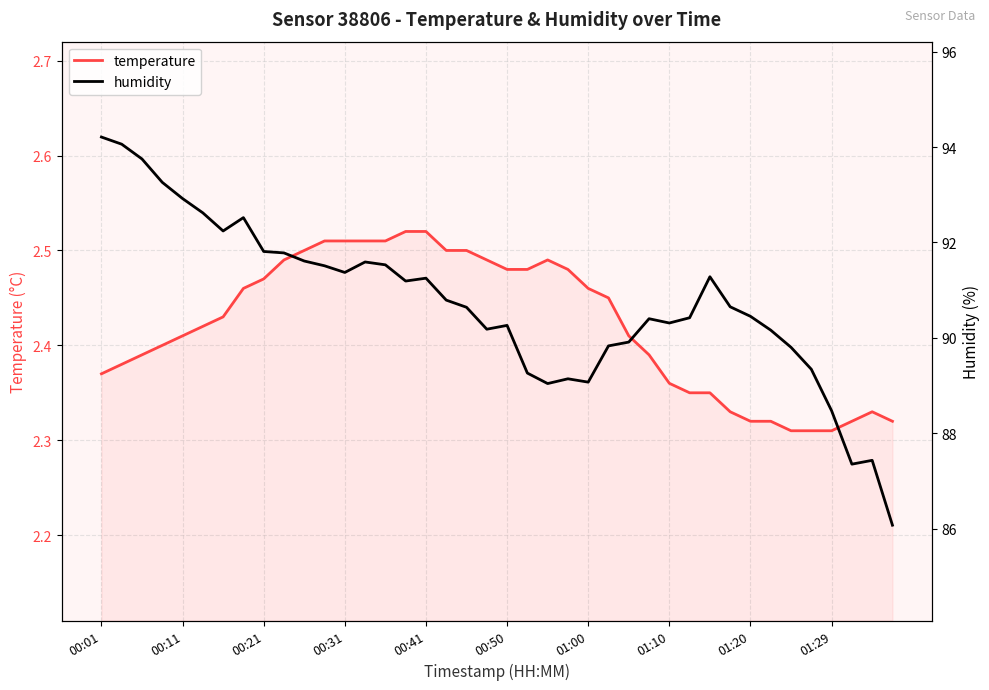

How many lines are shown in the chart?

2